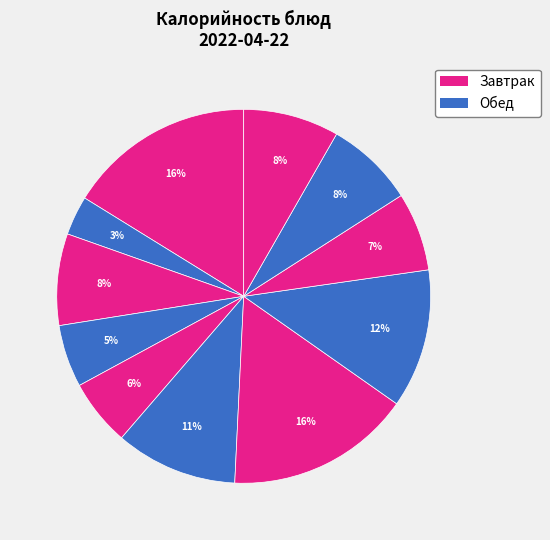

Is there a majority slice in this chart?

No